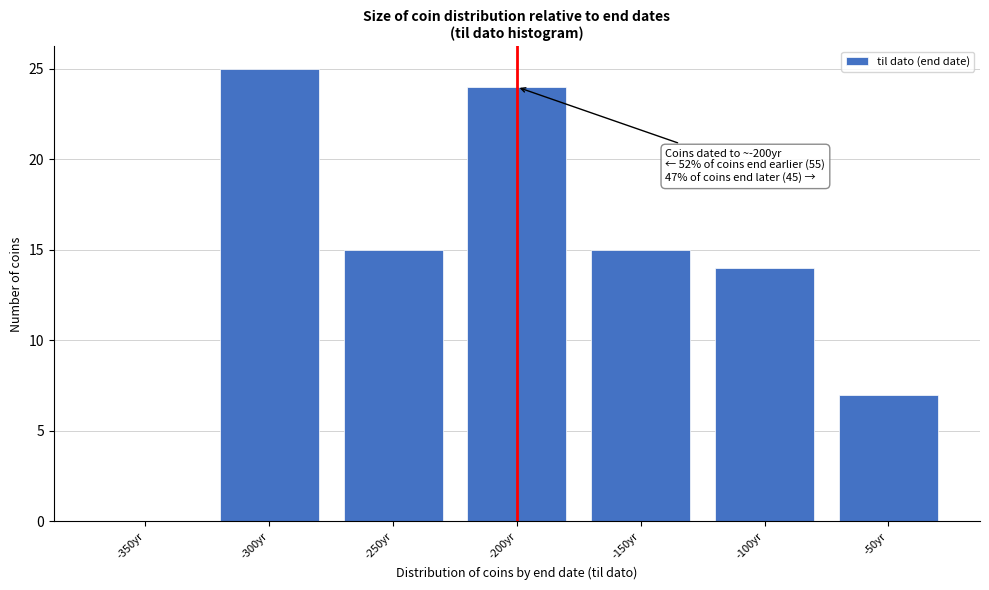

Reading left to right, extract all data points from this chart.

-350yr=0	-300yr=25	-250yr=15	-200yr=24	-150yr=15	-100yr=14	-50yr=7